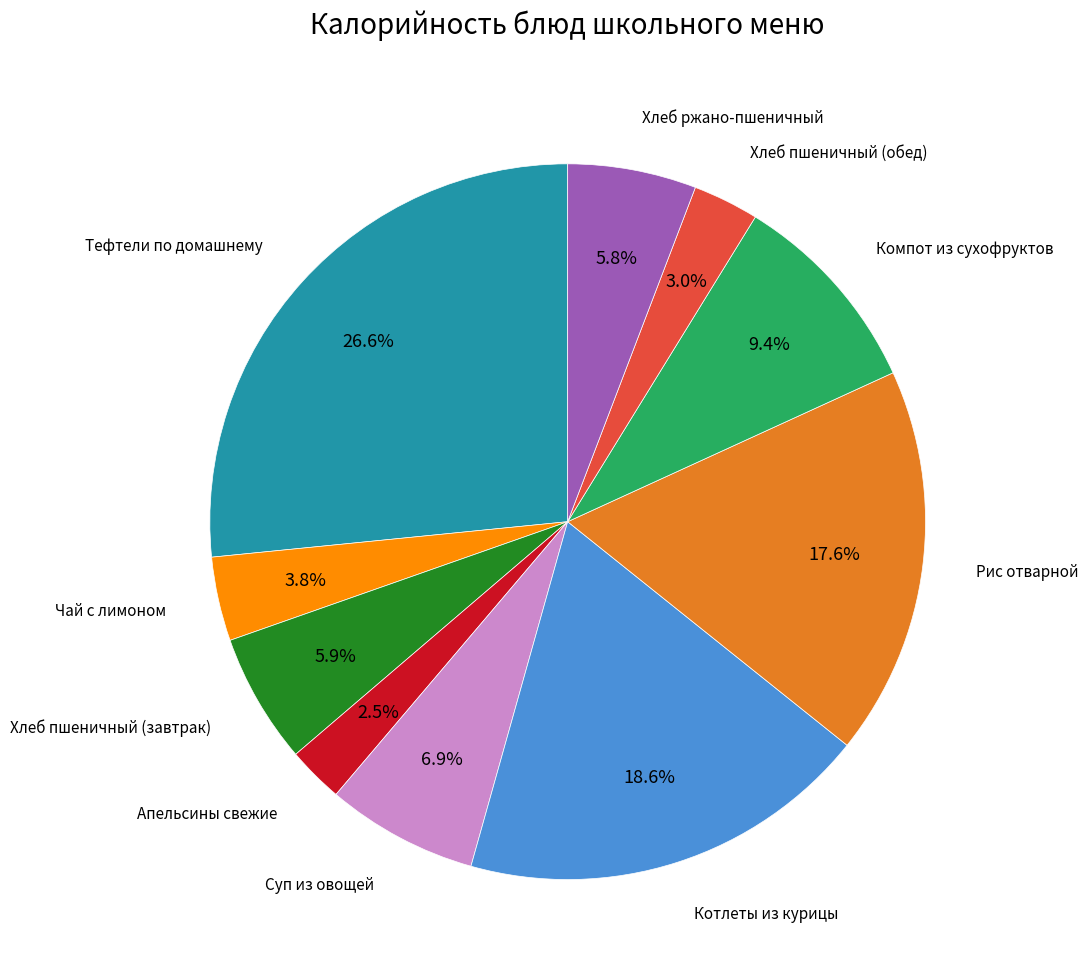

Does any single category account for the majority?

No